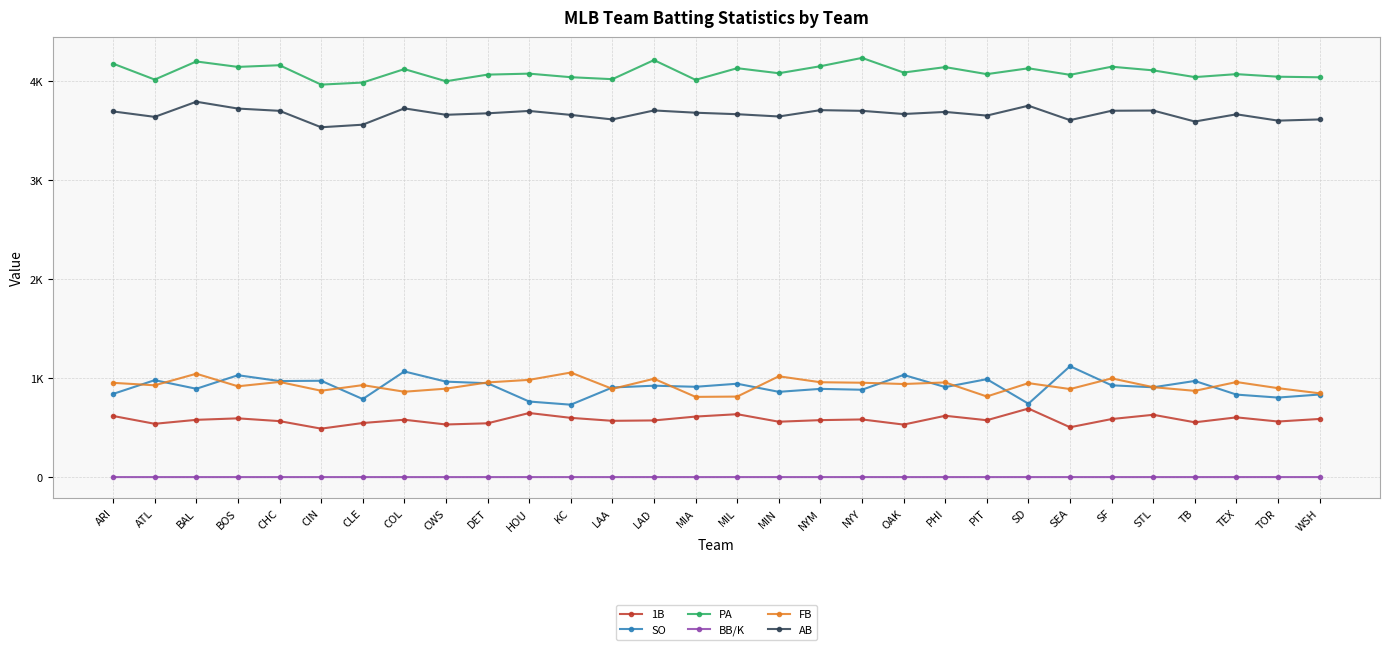

What is the difference between the highest and lowest values at CIN?

3966.7